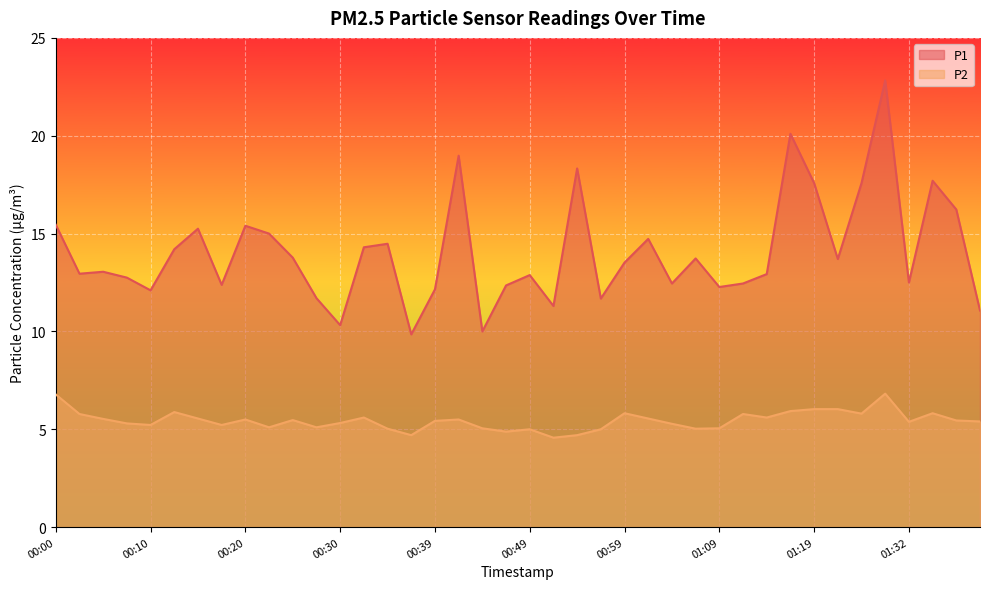

What is the sum of all P1 values?

562.0